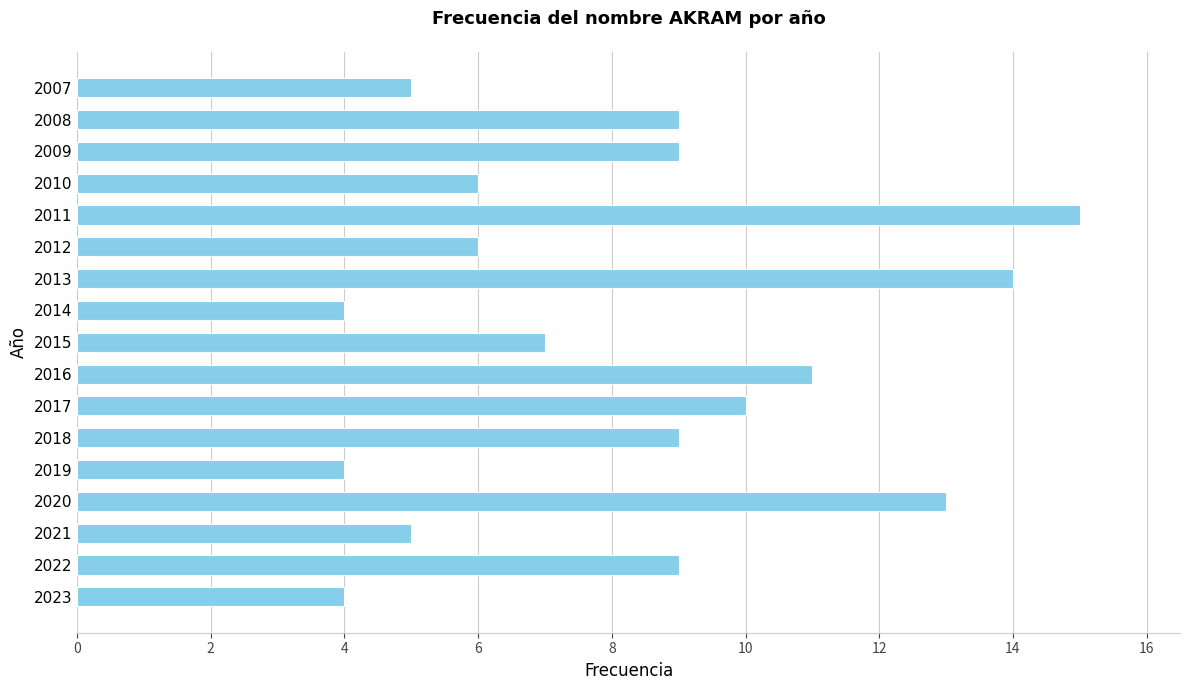

Reading bottom to top, extract all data points from this chart.

2023=4	2022=9	2021=5	2020=13	2019=4	2018=9	2017=10	2016=11	2015=7	2014=4	2013=14	2012=6	2011=15	2010=6	2009=9	2008=9	2007=5